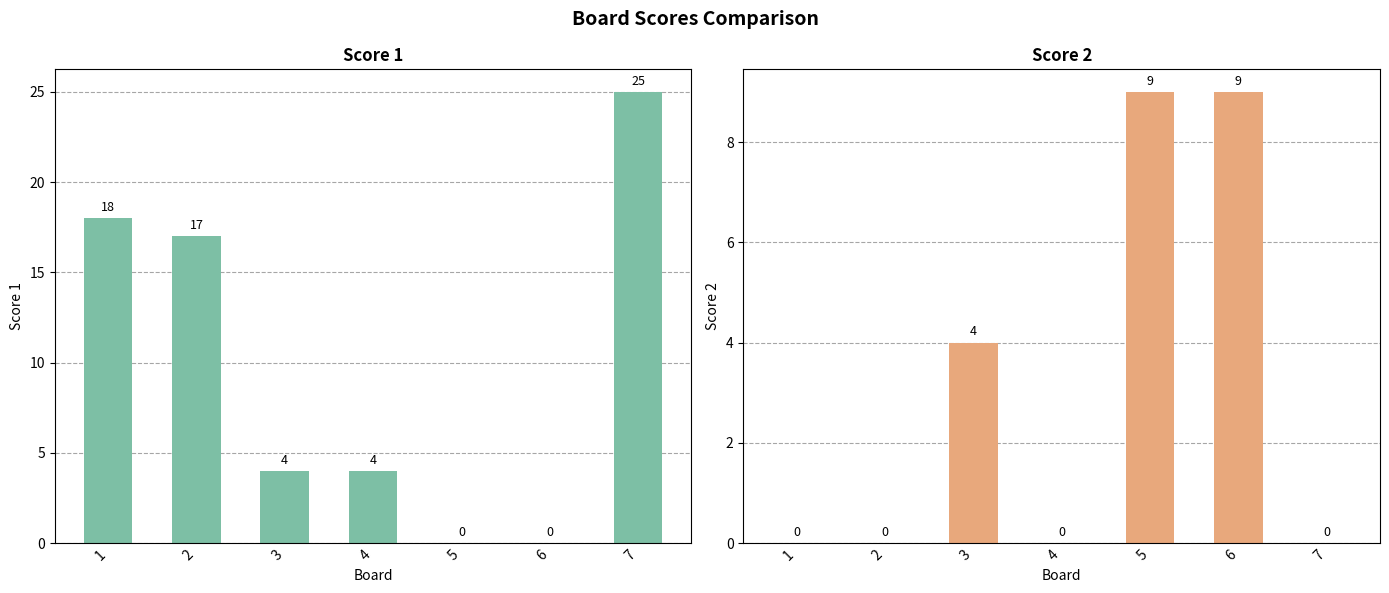

At which category does the chart reach its minimum across all series?

5